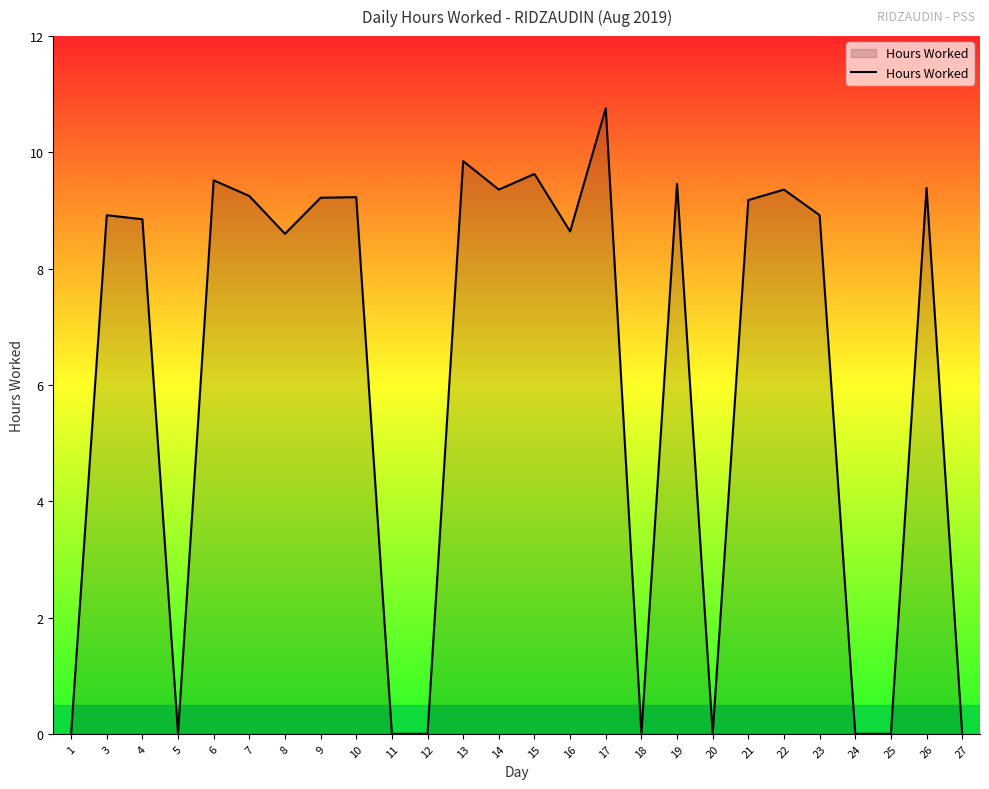

Where does the data first go above 8?

3